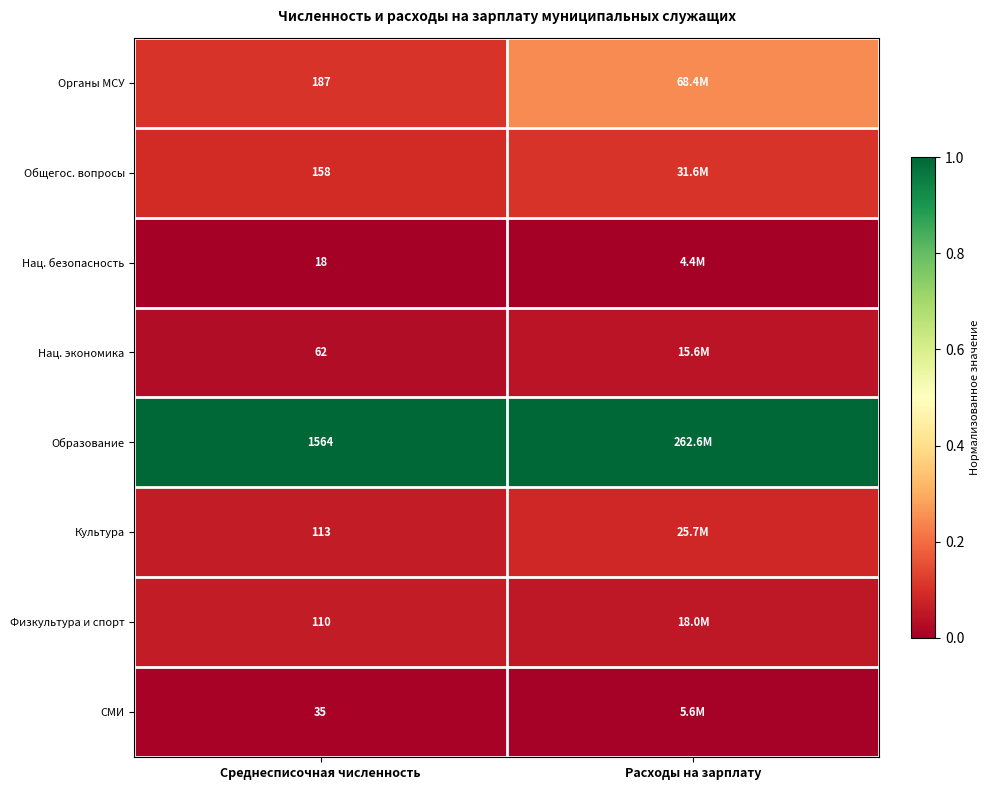

At which category is the sum across all series the highest?

Расходы на зарплату